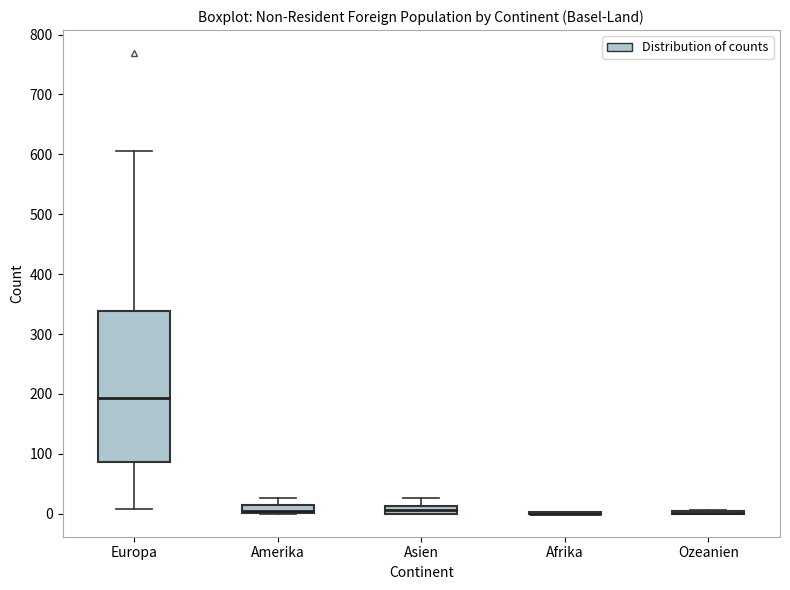

Where does the upper whisker of the box for Amerika end on the y-axis? The values are not printed on the chart, so give them approximately, as read against the axis.

30